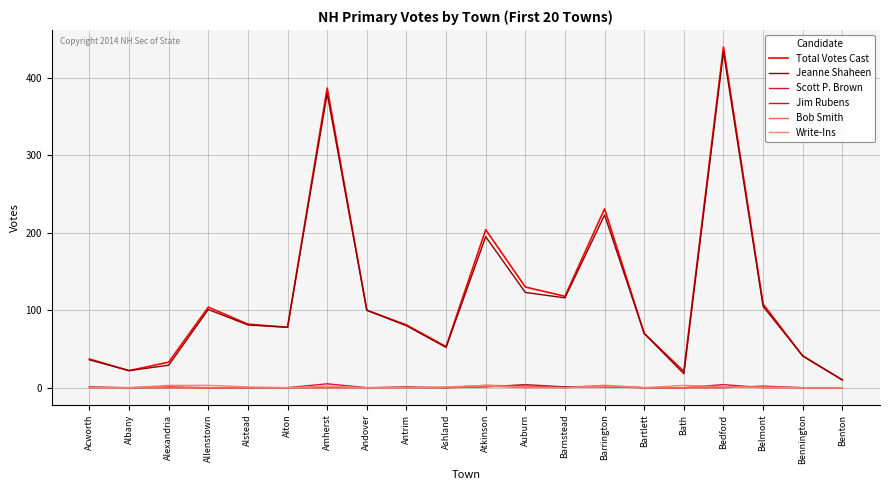

Is it true that Jeanne Shaheen equals 29 at Alexandria?

True